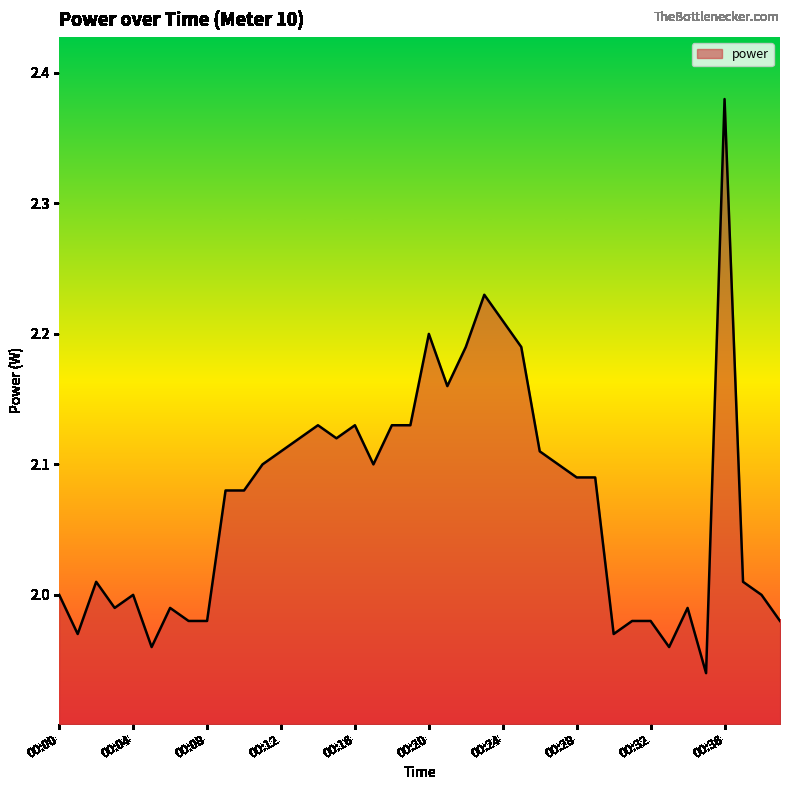

What is the difference between the maximum and minimum values?

0.4